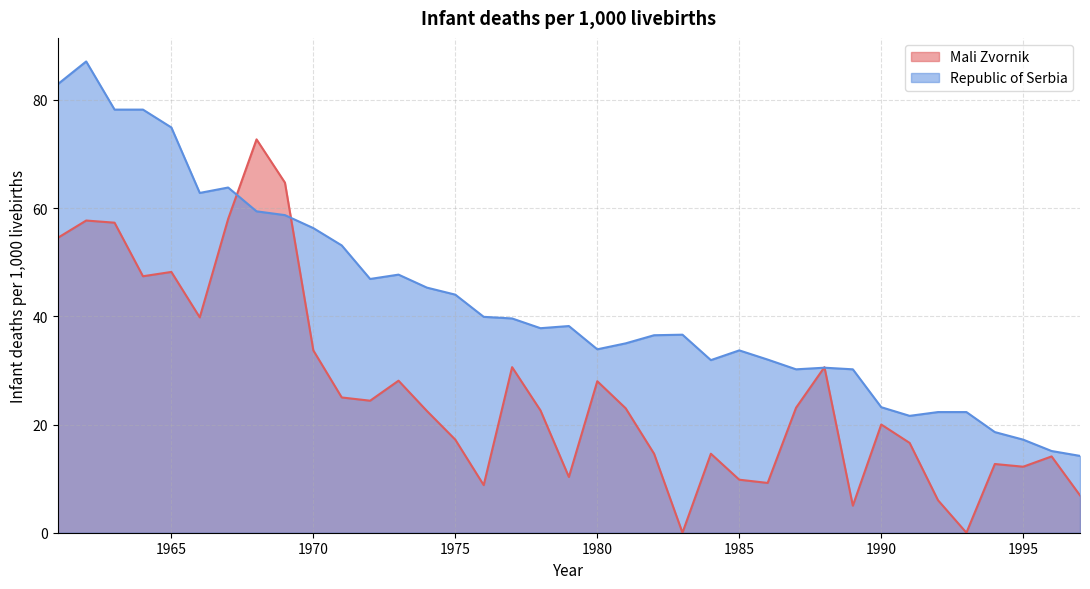

Read the Mali Zvornik value at 1968.

72.7